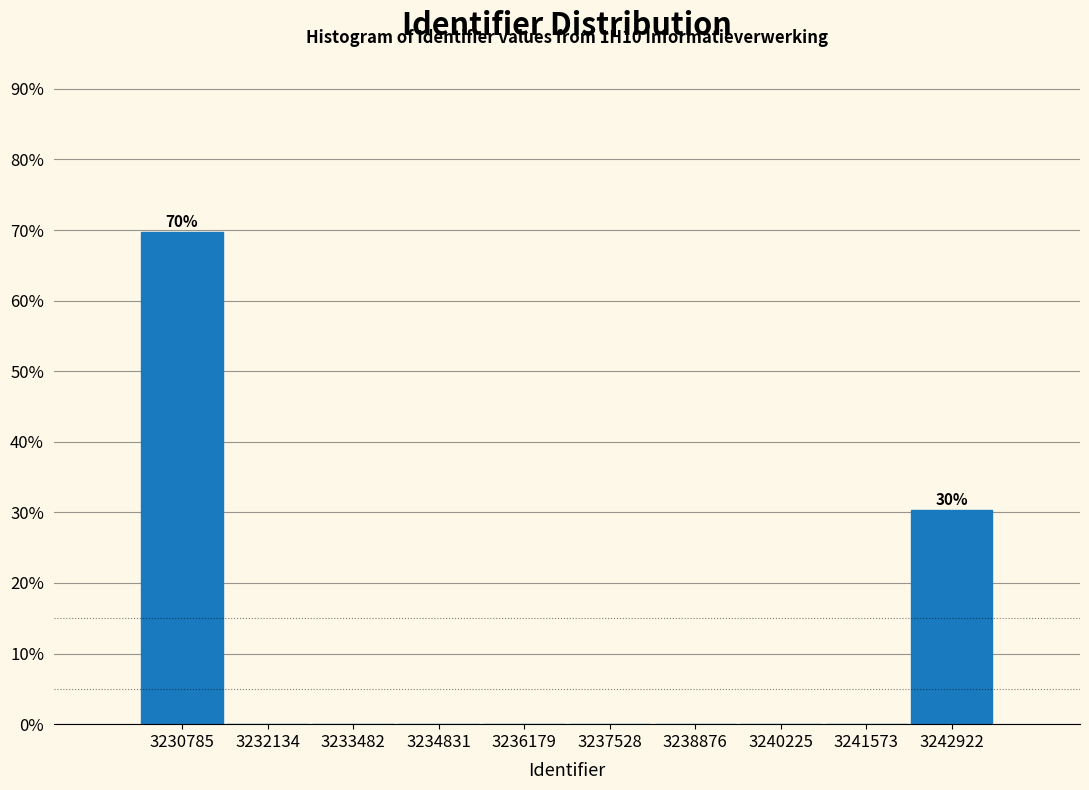

Which range on the x-axis has the tallest bar?

3230200 to 3231400